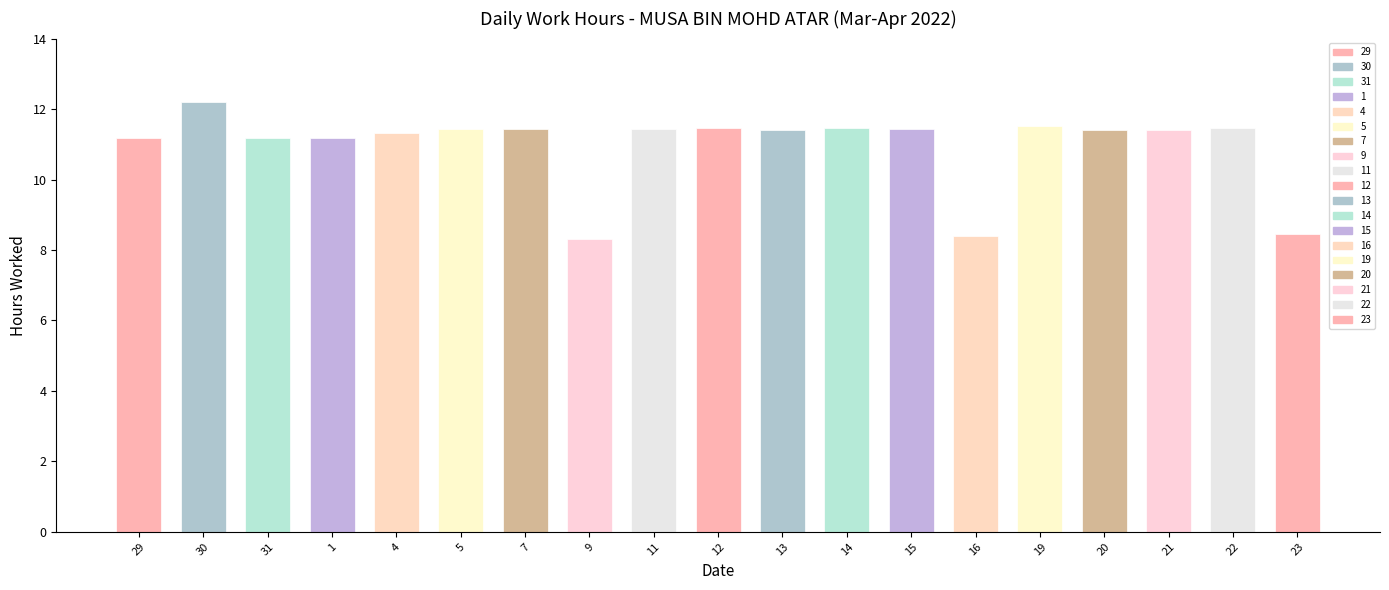

Reading left to right, list all the values displayed in this chart.

11.2	12.2	11.2	11.2	11.3	11.4	11.4	8.3	11.4	11.5	11.4	11.4	11.4	8.4	11.5	11.4	11.4	11.5	8.4